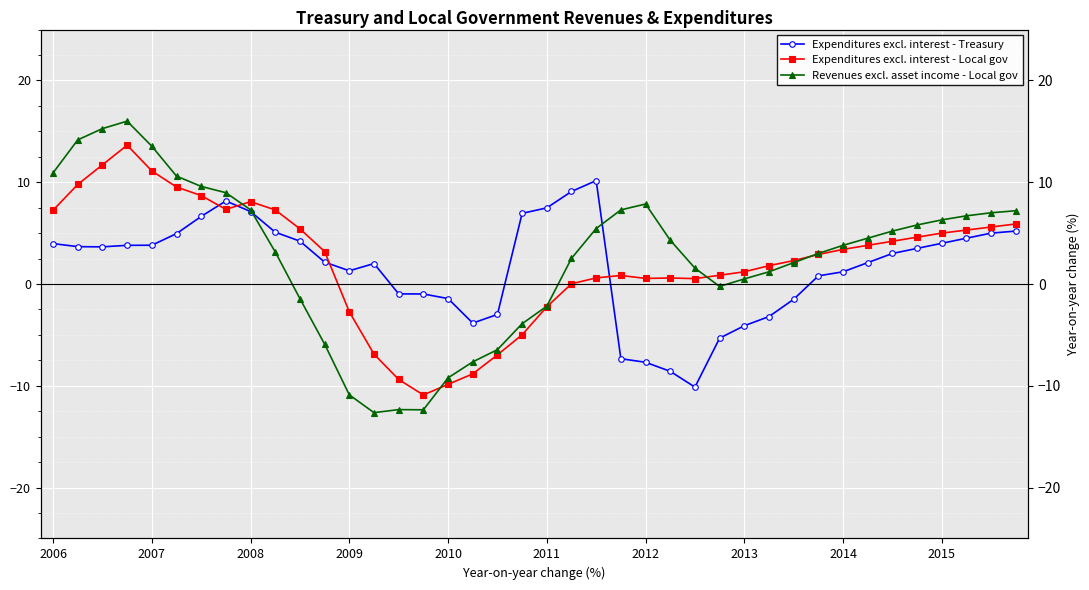

At which label is Expenditures excl. interest - Local gov closest to 1?

27